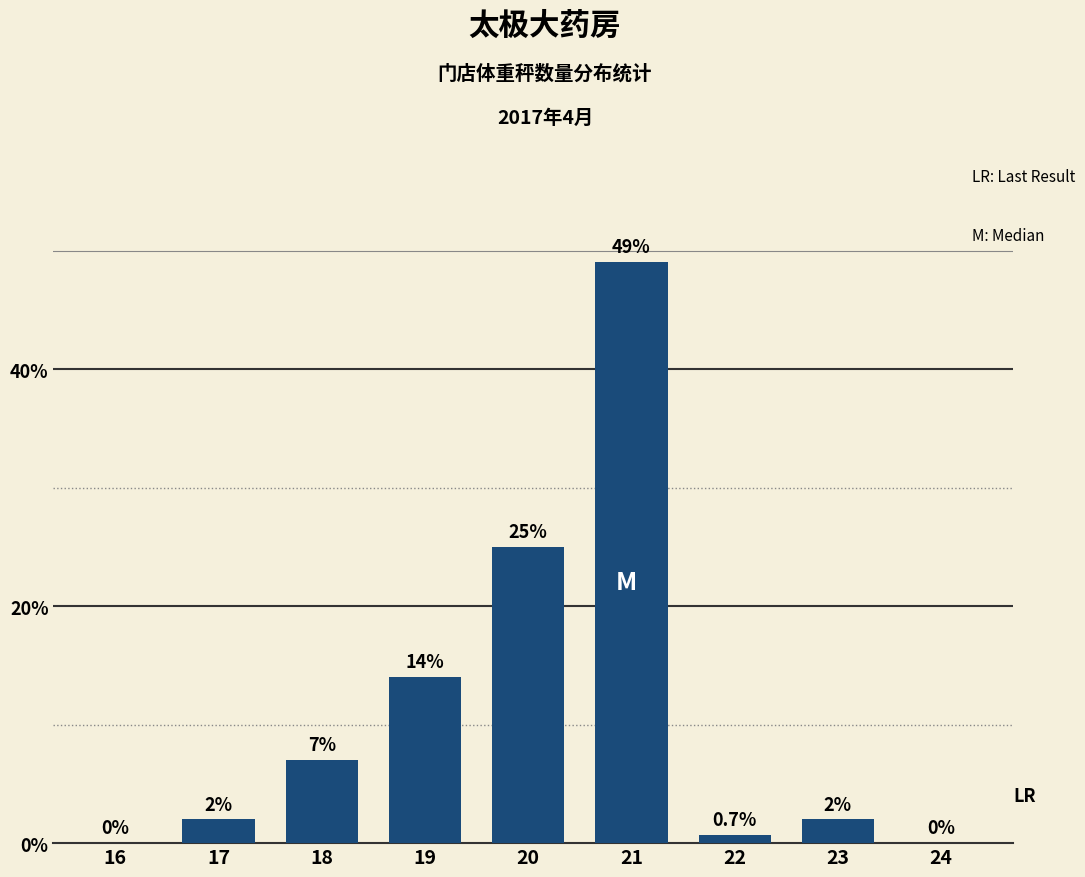

Reading left to right, list all the values displayed in this chart.

16=0.0	17=2.0	18=7.0	19=14.0	20=25.0	21=49.0	22=0.7	23=2.0	24=0.0